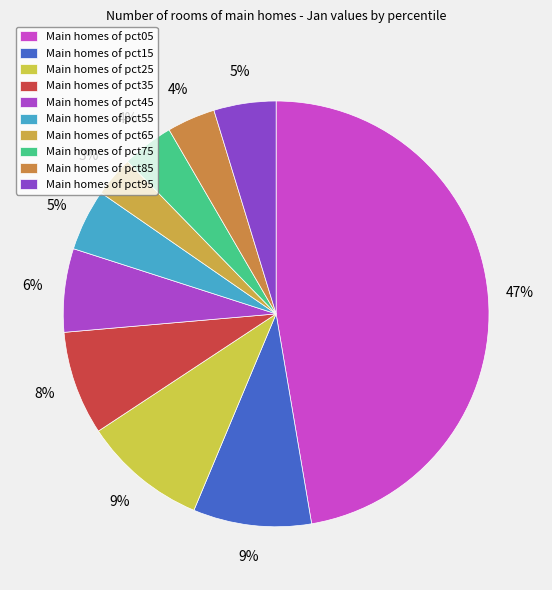

Count the number of slices in the pie.

10